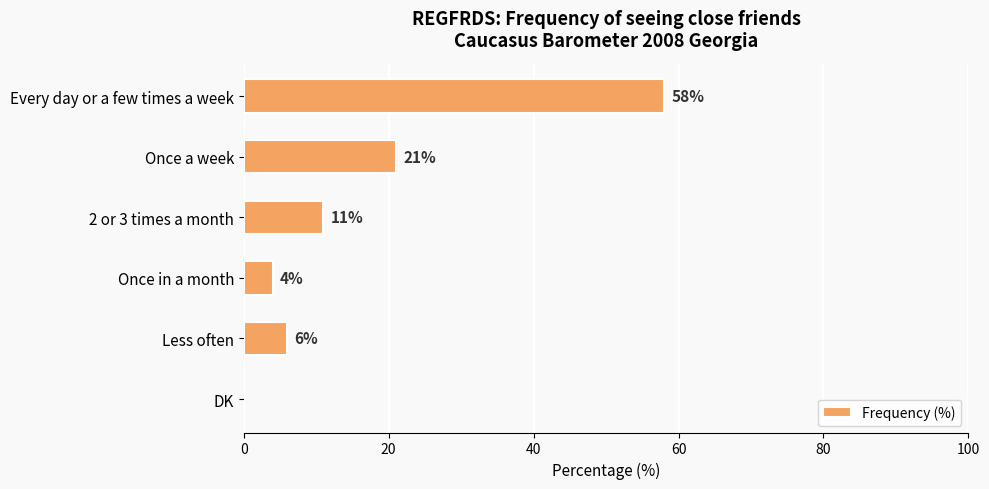

True or false: the data shows 11 at 2 or 3 times a month.

True